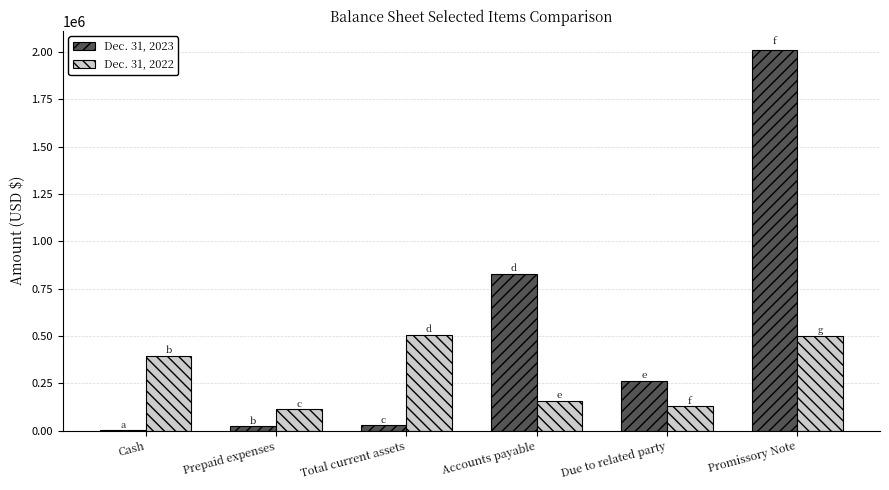

What is the spread (max minus min) of values at Accounts payable?

667878